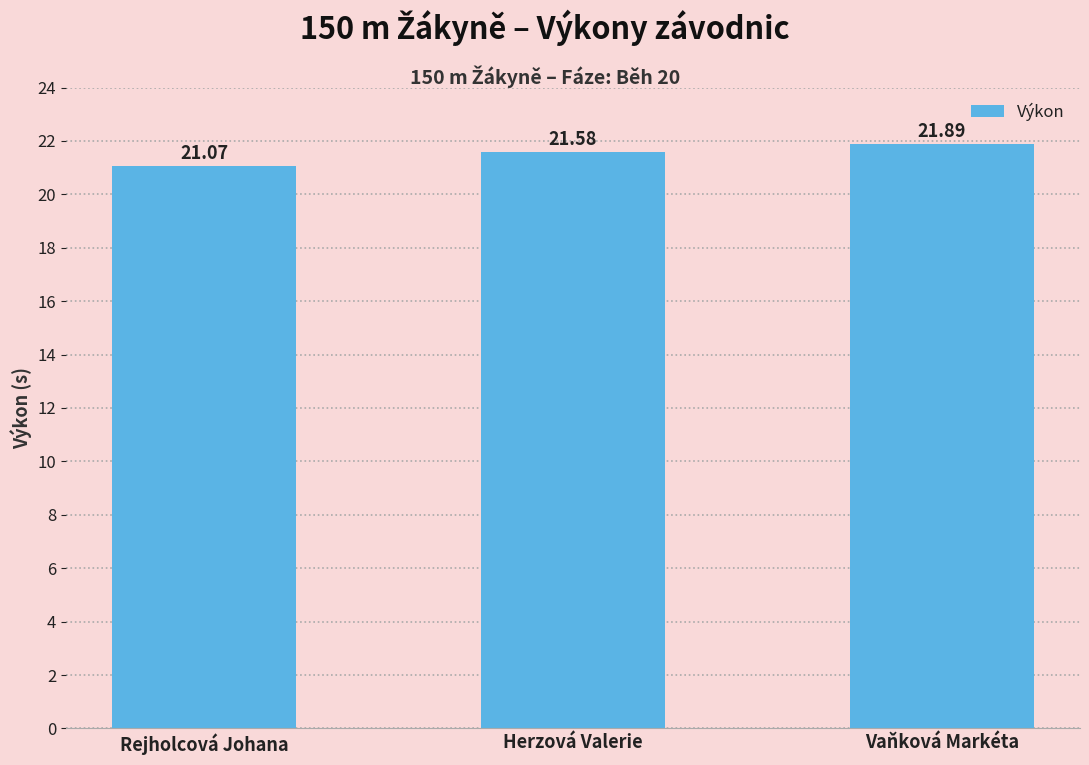

What is the greatest value displayed?

21.9